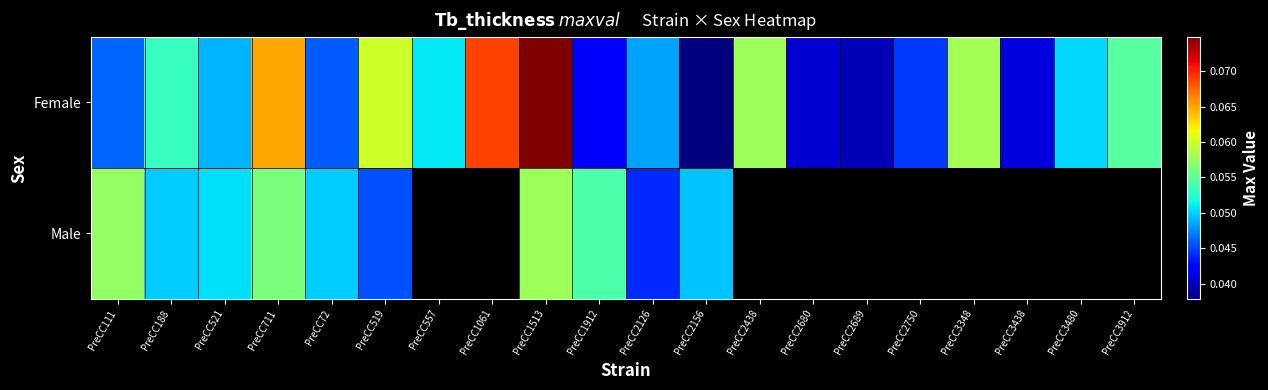

What value does the Female series have at PreCC3480?

0.1